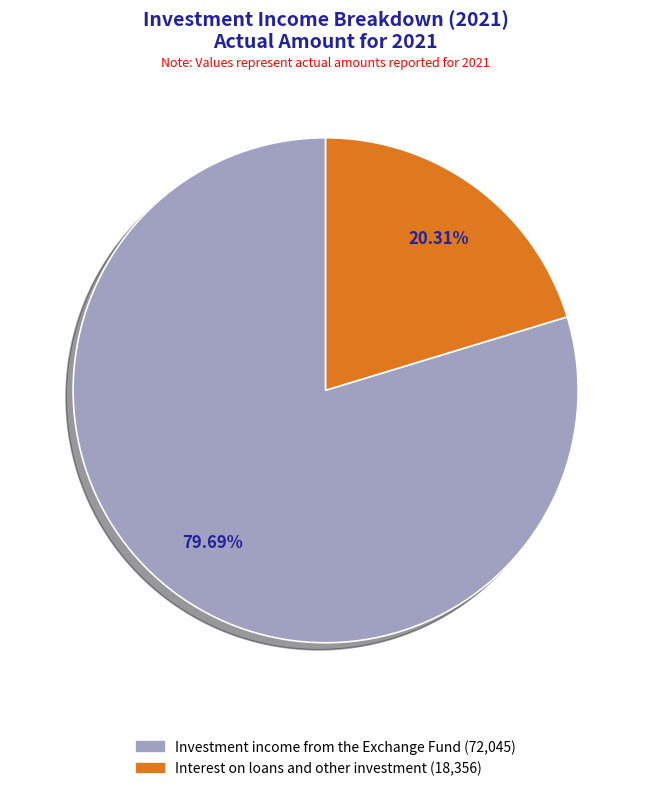

To the nearest percent, what is the difference between the largest and smallest slice percentages?

59%